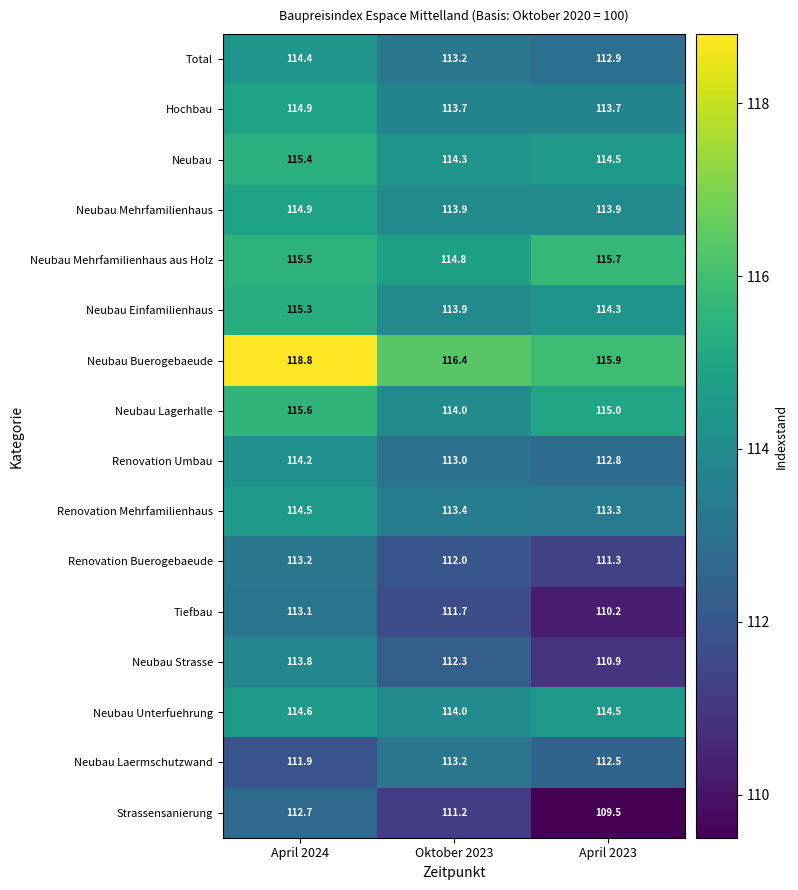

At which category is the sum across all series the highest?

April 2024